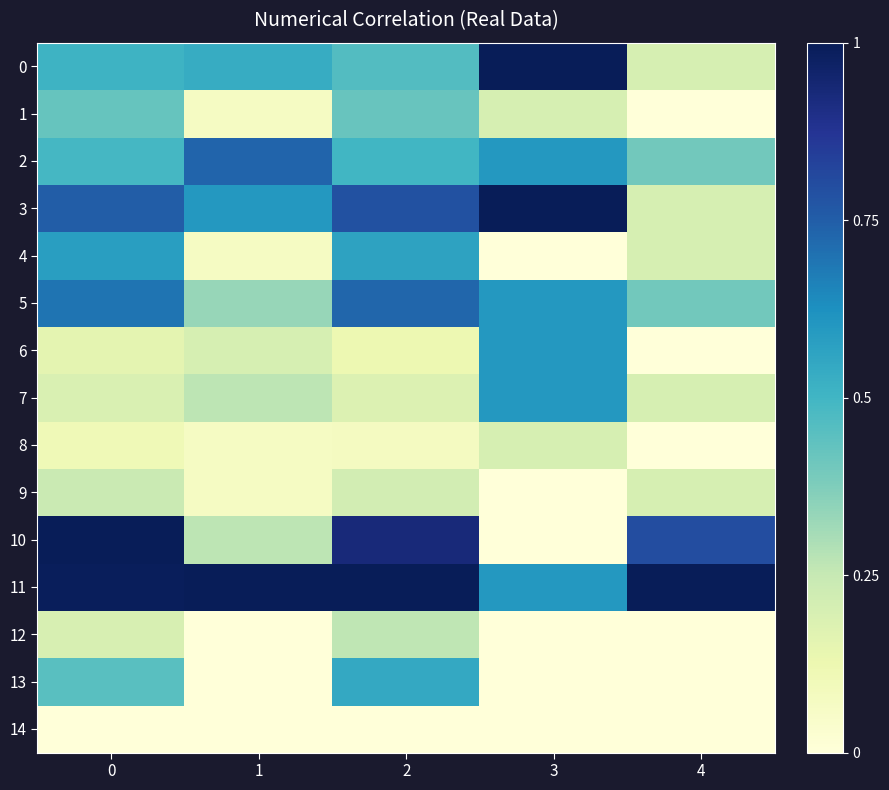

At which category does the chart reach its minimum across all series?

4